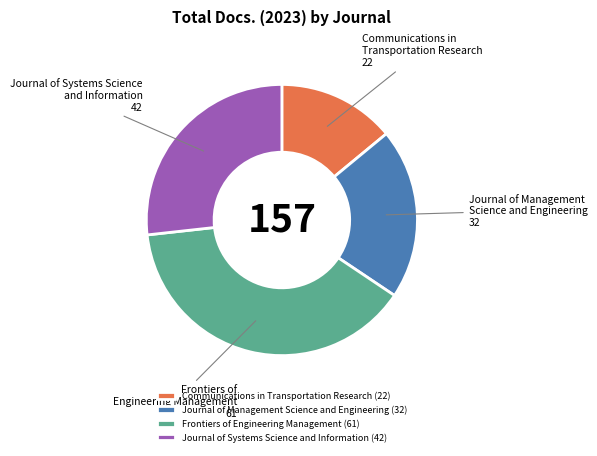

Count the number of slices in the pie.

4